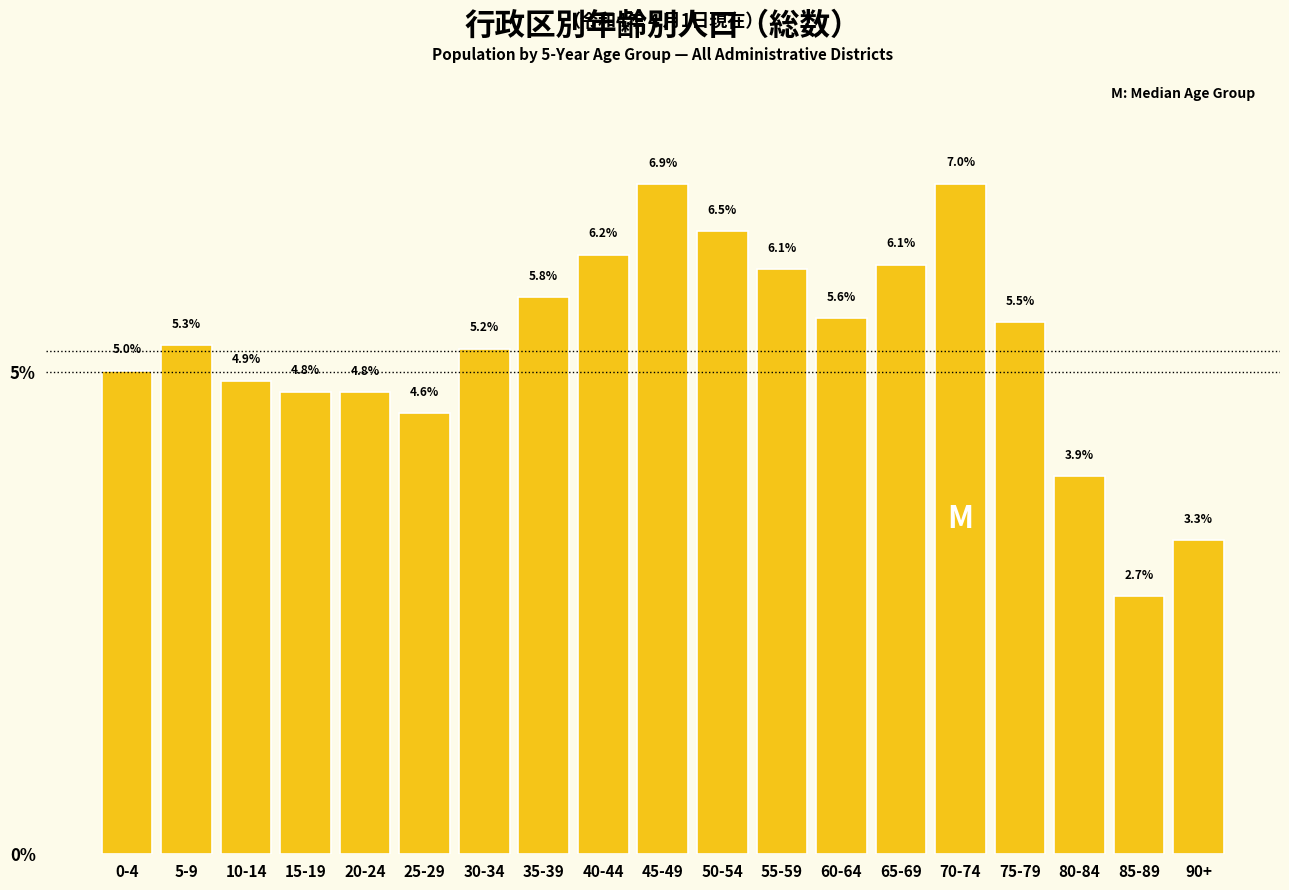

Reading left to right, extract all data points from this chart.

0-4=5.0	5-9=5.3	10-14=4.9	15-19=4.8	20-24=4.8	25-29=4.6	30-34=5.2	35-39=5.8	40-44=6.2	45-49=6.9	50-54=6.5	55-59=6.1	60-64=5.6	65-69=6.1	70-74=7.0	75-79=5.5	80-84=3.9	85-89=2.7	90+=3.3